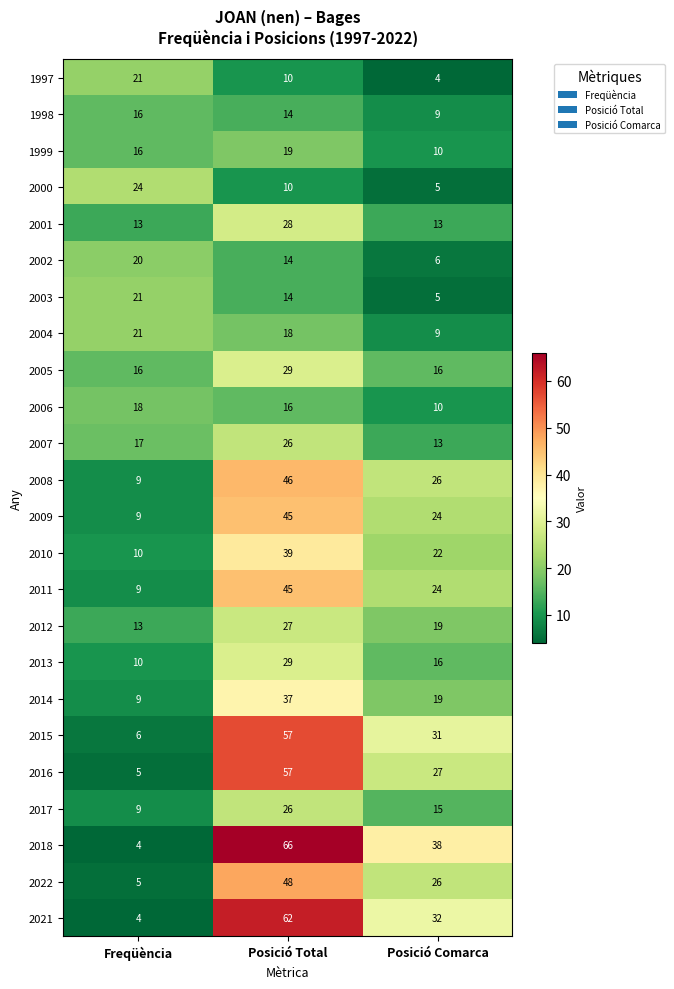

What is the maximum value shown in the chart?

66